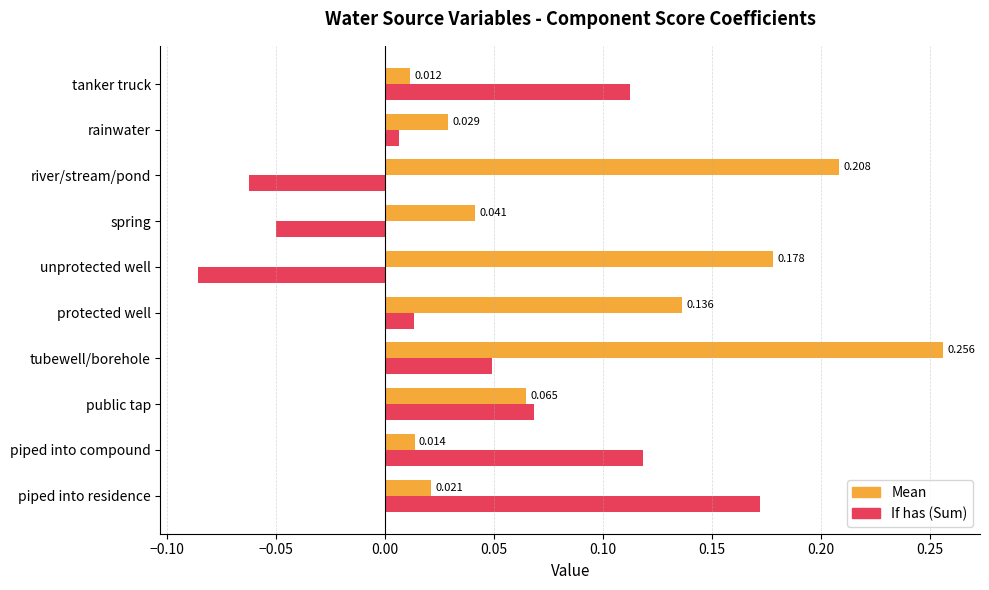

Which label corresponds to the smallest value in the chart?

unprotected well